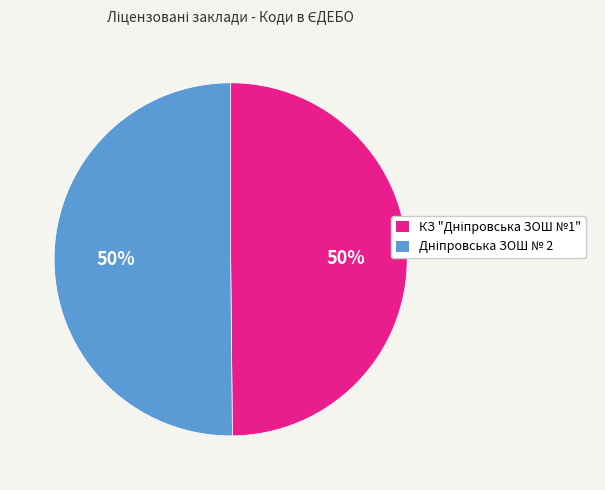

To the nearest percent, what is the average slice percentage?

50%